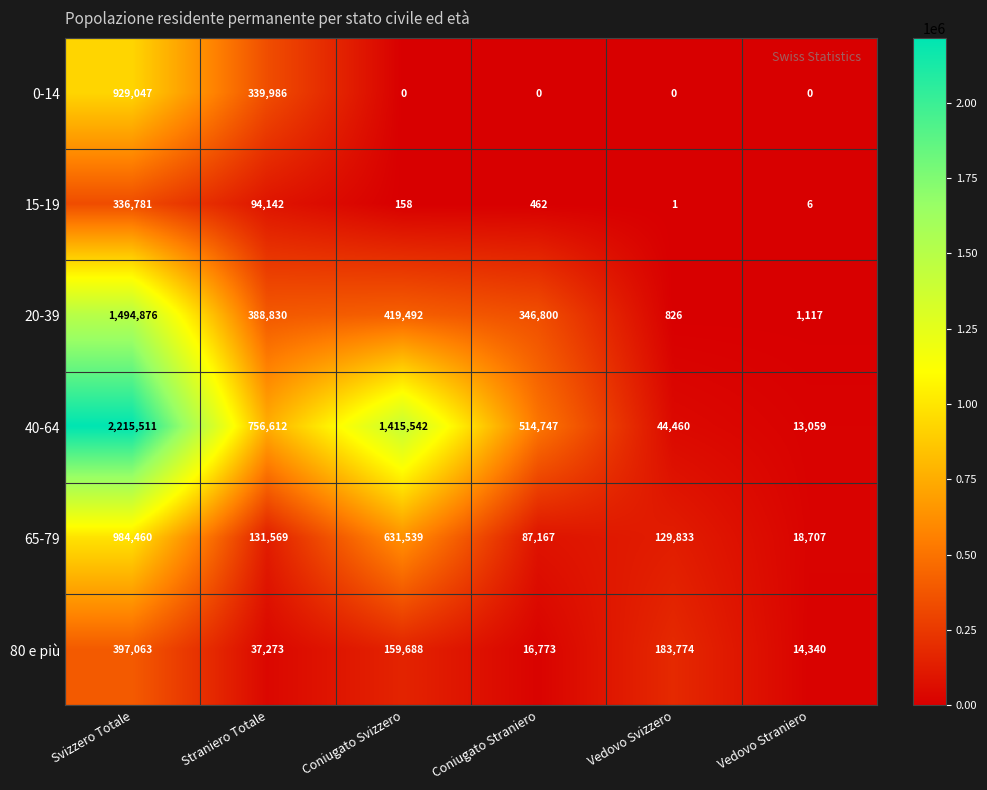

What is the average value of the 40-64 series?

826655